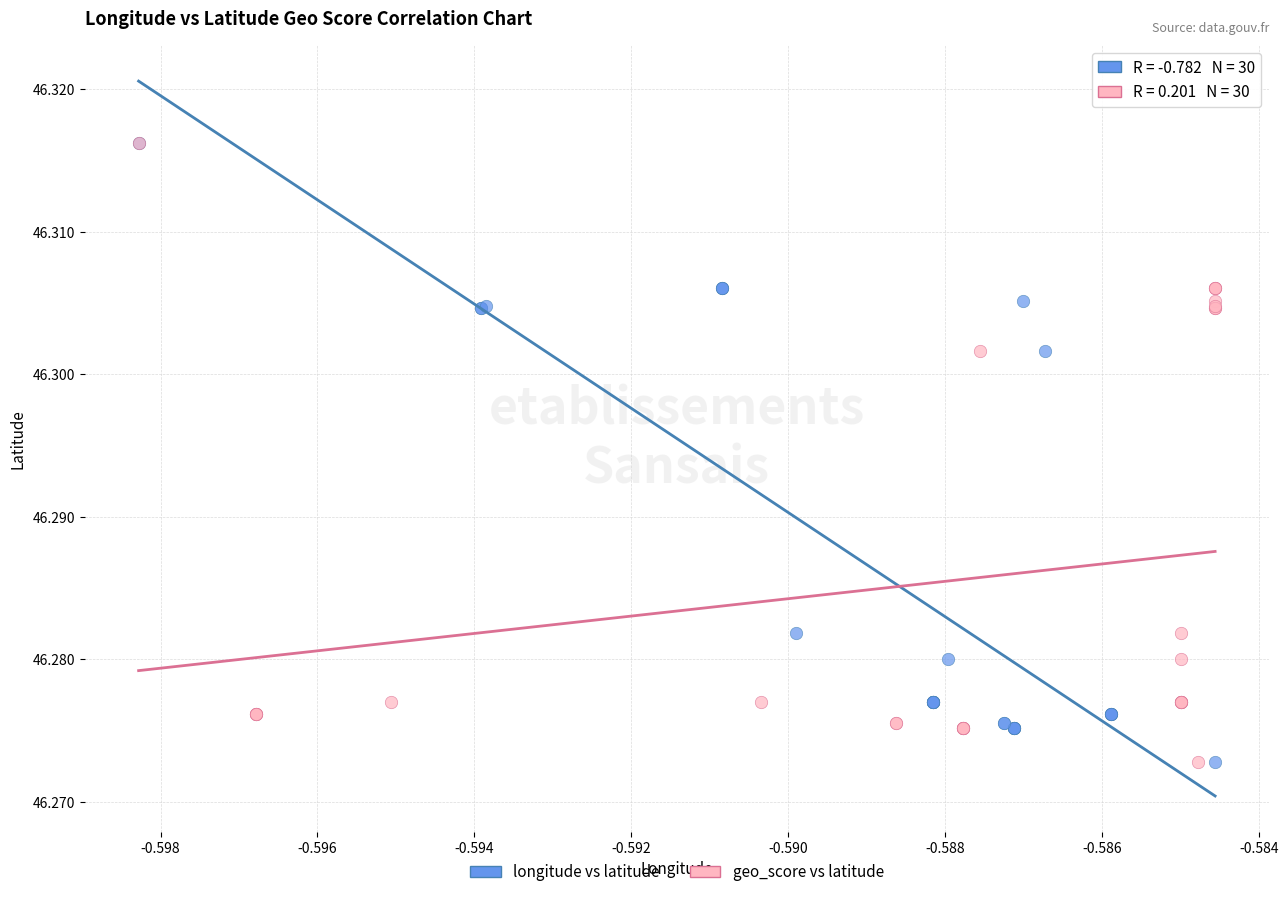

What are all the series names shown in the legend?

longitude vs latitude, geo_score vs latitude